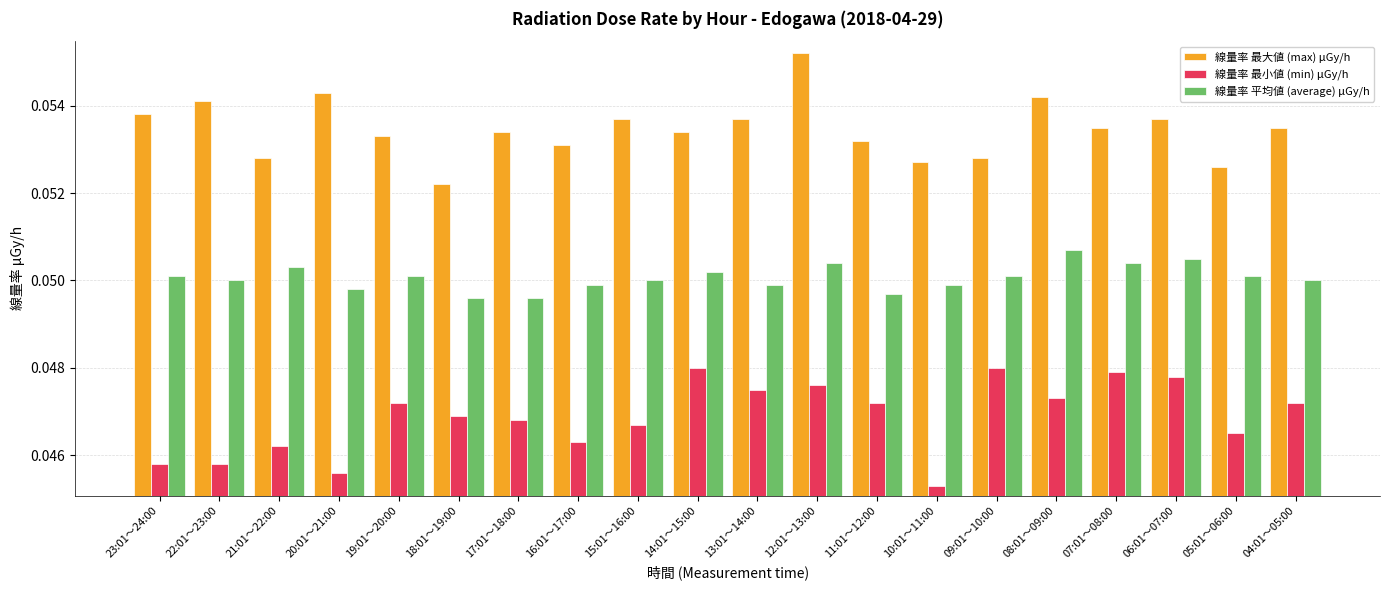

Rank the series by their maximum value, from lowest to highest.

線量率 最小値 (min) μGy/h, 線量率 平均値 (average) μGy/h, 線量率 最大値 (max) μGy/h